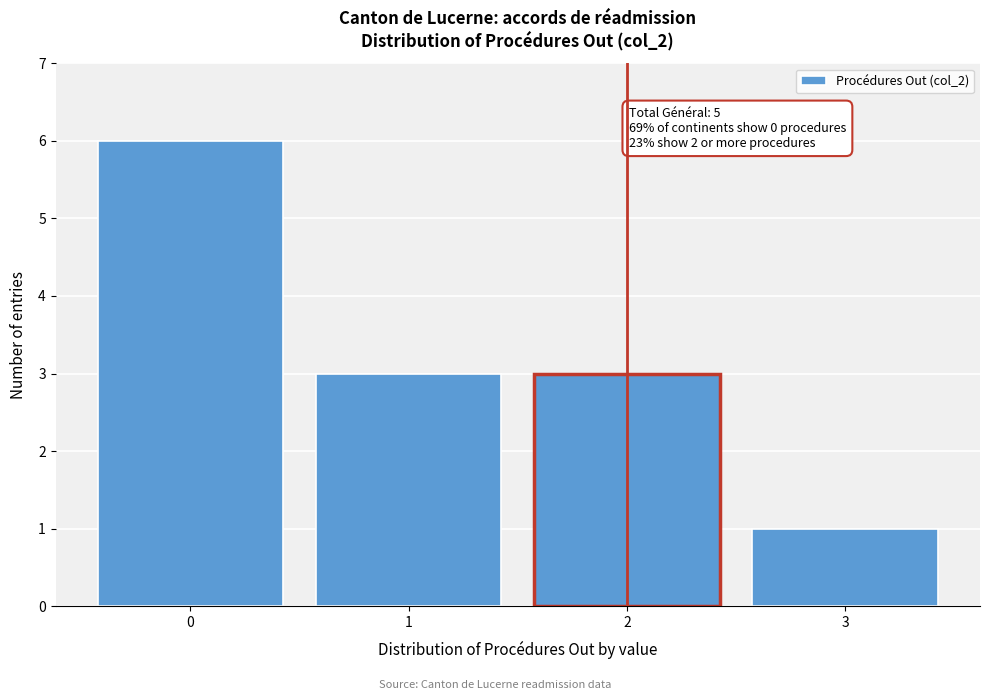

Over which range of the x-axis is the bar tallest?

-0.5 to 0.5